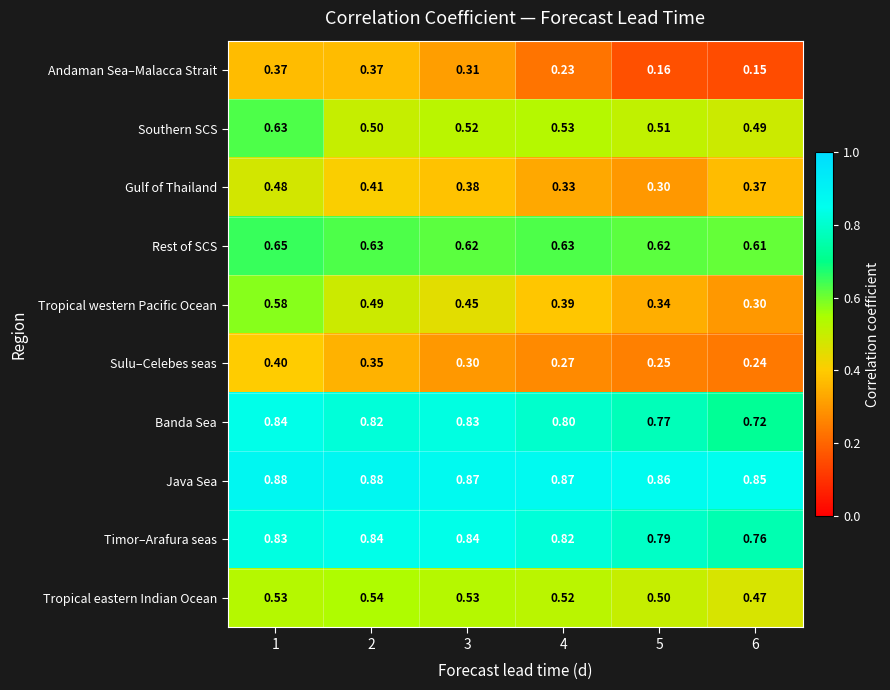

Which series changed the most between 2 and 5?

Andaman Sea–Malacca Strait